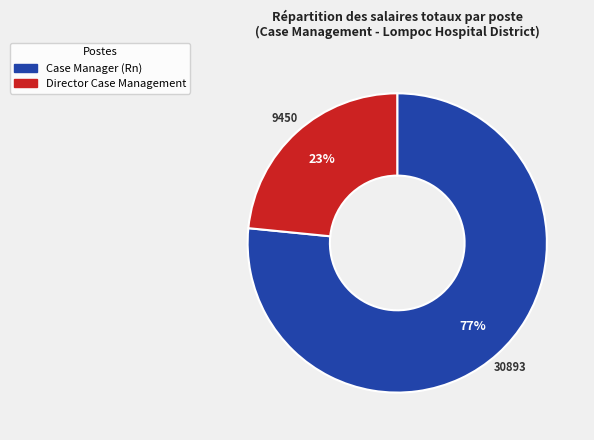

Which has a higher value, Case Manager (Rn) or Director Case Management?

Case Manager (Rn)